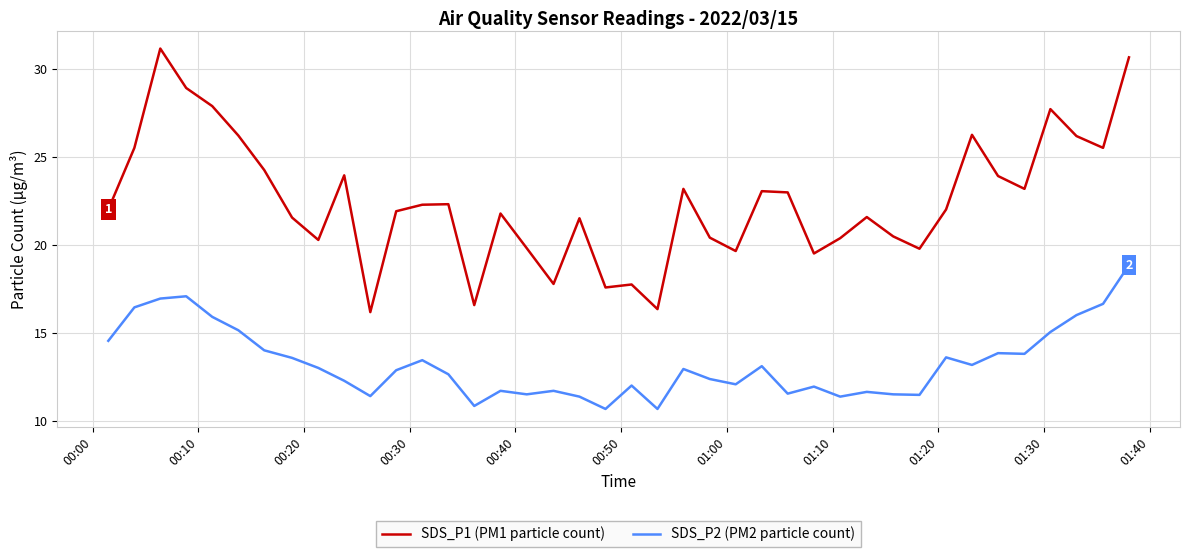

What is the smallest value displayed?

10.7